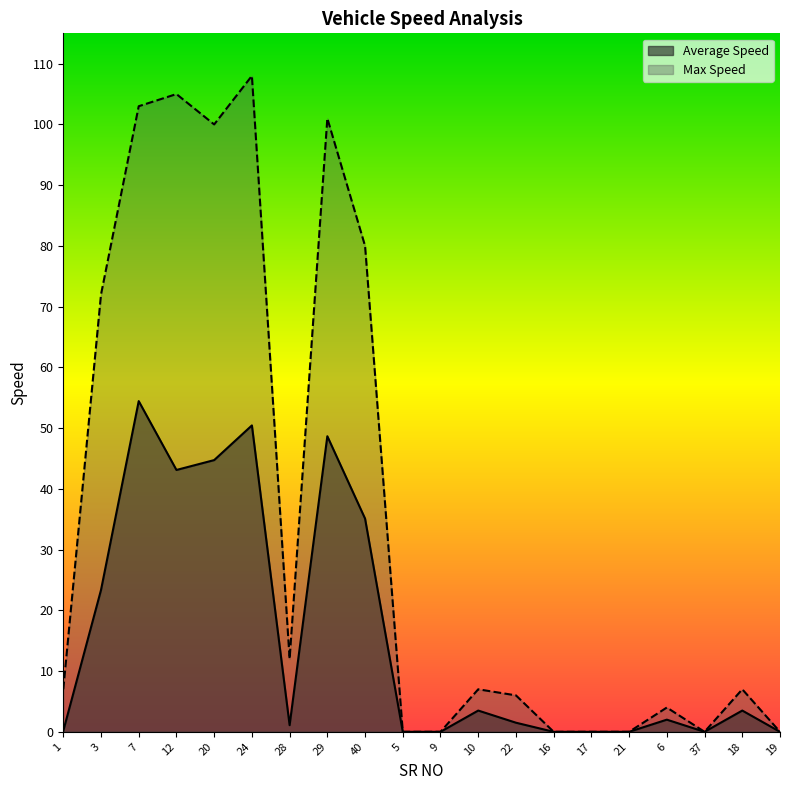

What position from the left is 21?

16